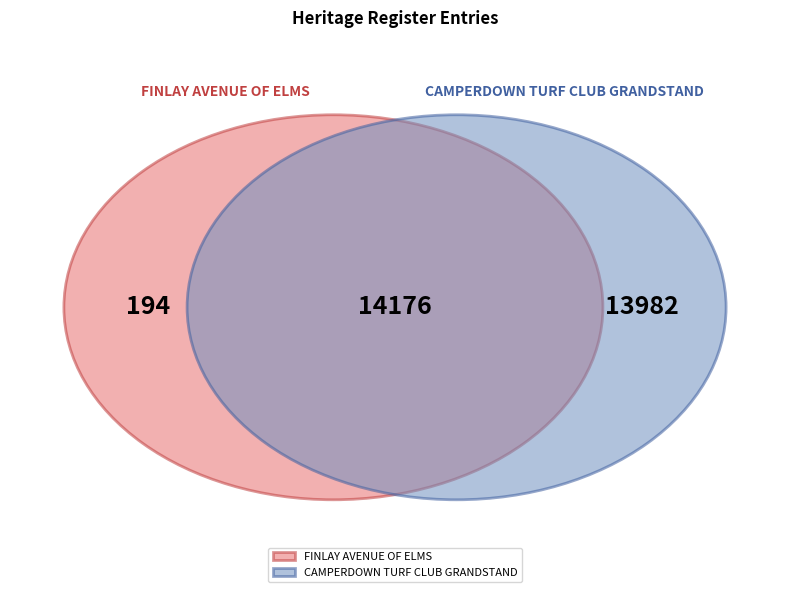

Rank the categories by value from highest to lowest.

CAMPERDOWN TURF CLUB GRANDSTAND, FINLAY AVENUE OF ELMS